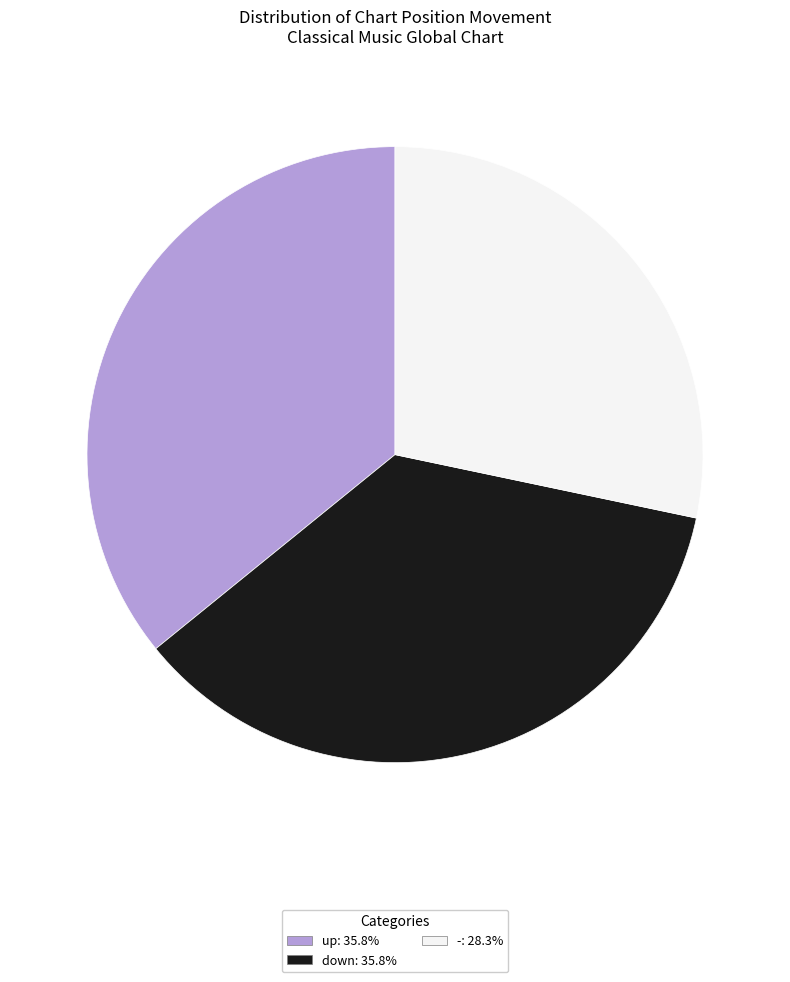

True or false: up accounts for 47% of the total.

False